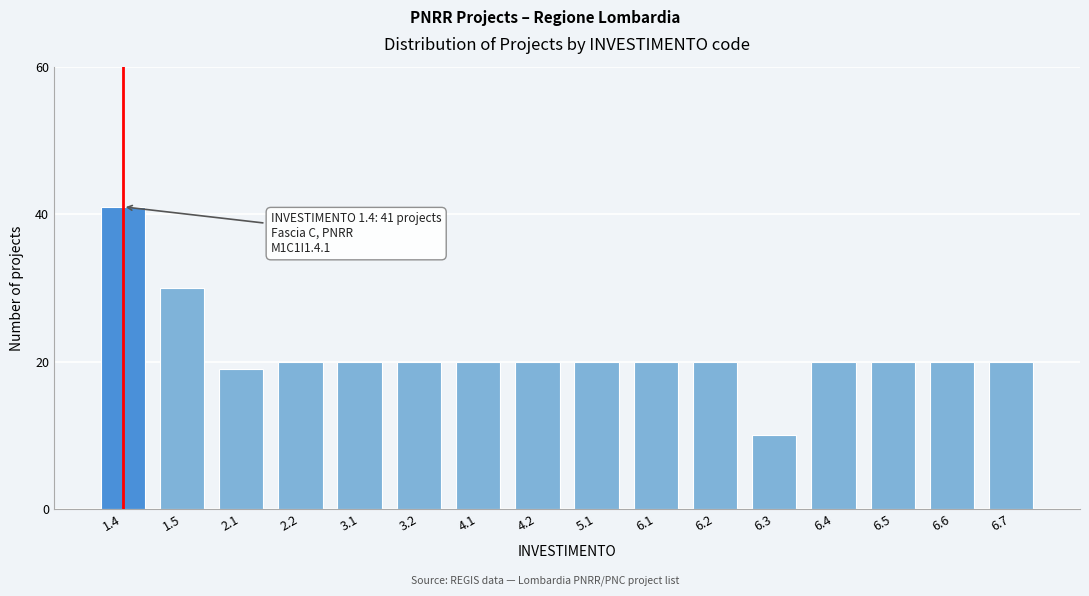

Reading right to left, list all the values displayed in this chart.

6.7=20	6.6=20	6.5=20	6.4=20	6.3=10	6.2=20	6.1=20	5.1=20	4.2=20	4.1=20	3.2=20	3.1=20	2.2=20	2.1=19	1.5=30	1.4=41